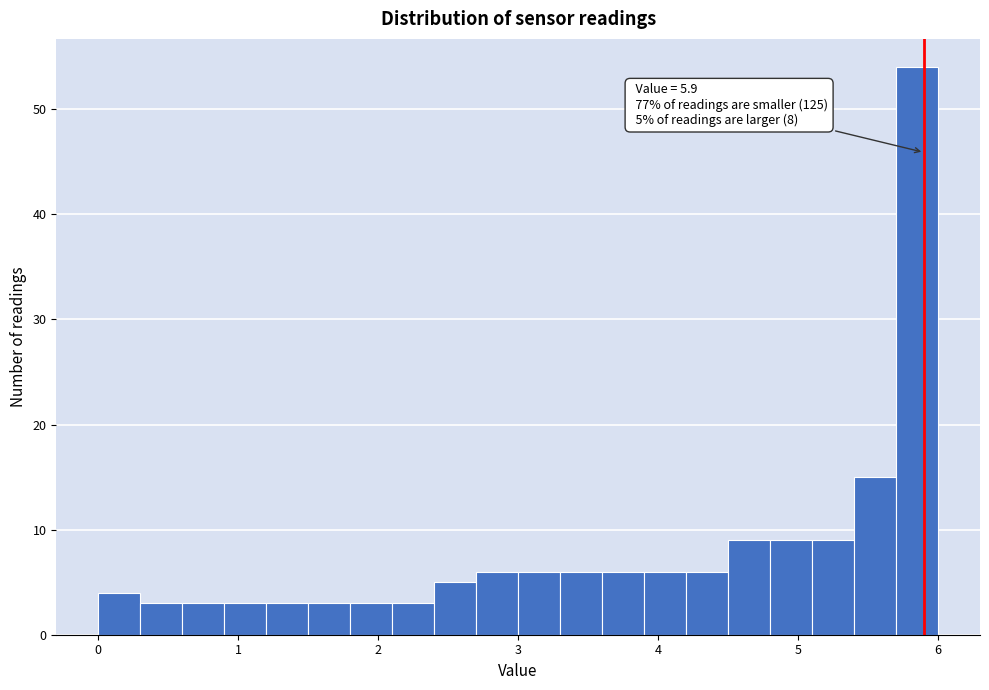

Read against the x-axis, roughly where is the centre of the tallest bar?

5.9